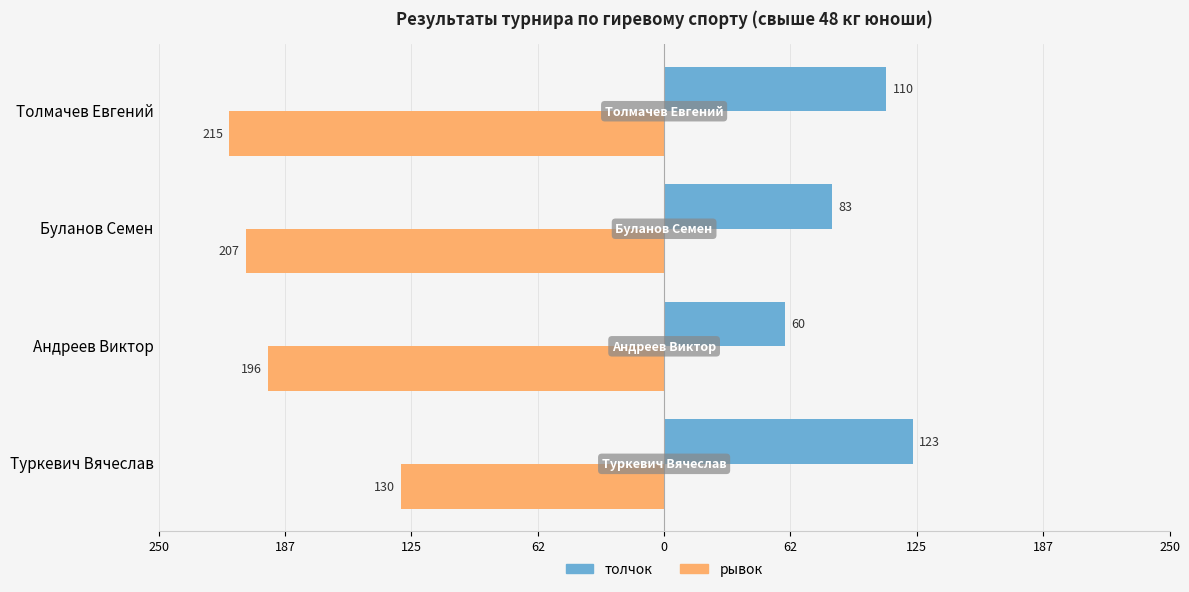

What is the average value of the толчок series?

94